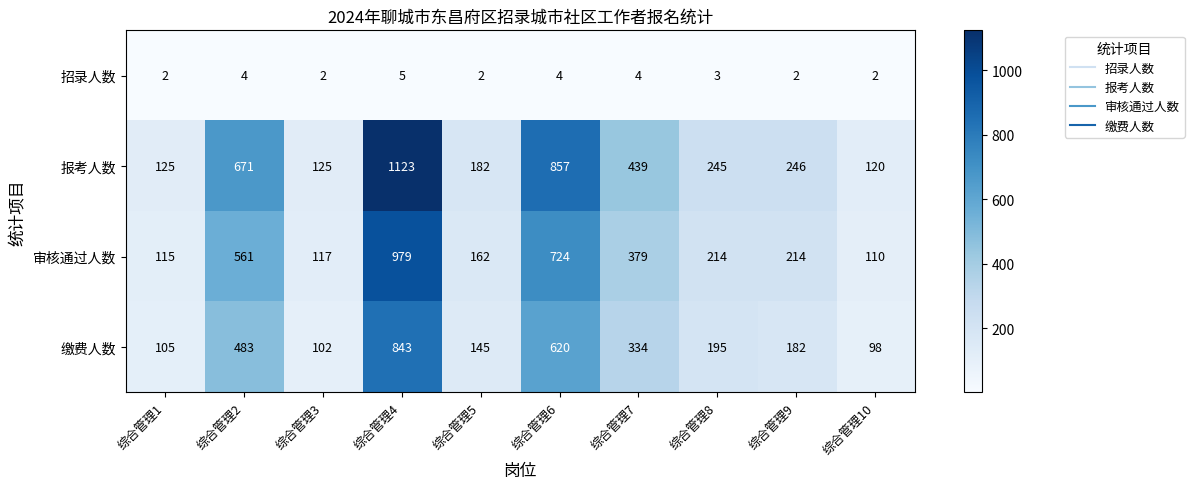

How many distinct data groups are displayed?

4